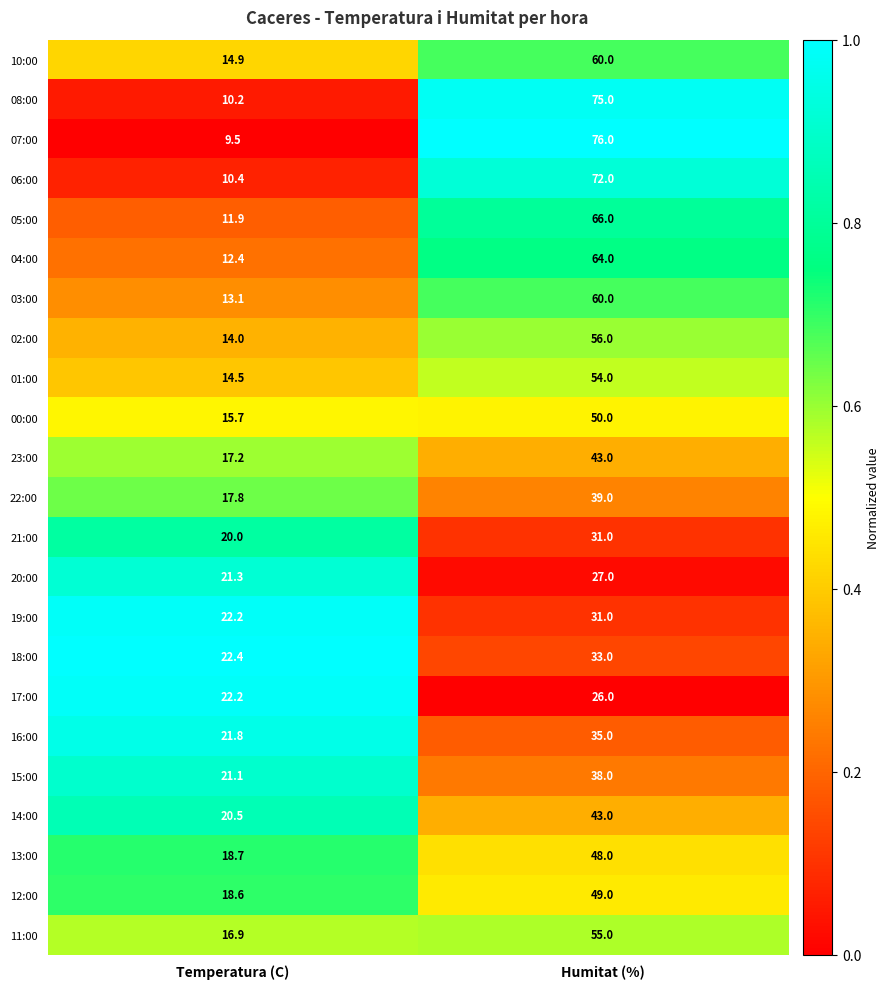

What is the sum of the 04:00 values at Humitat (%) and Temperatura (C)?

76.4